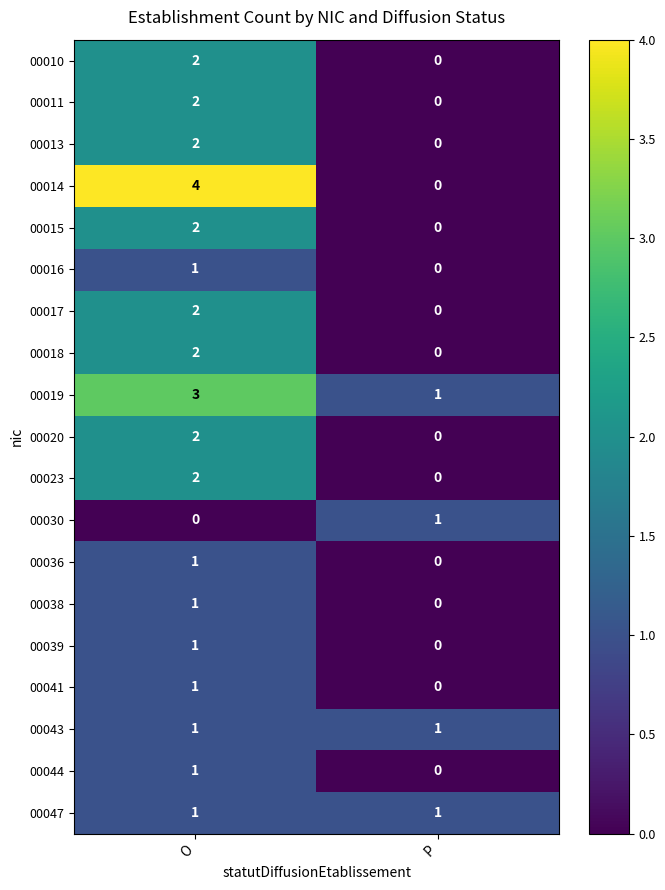

What is the greatest value displayed?

4